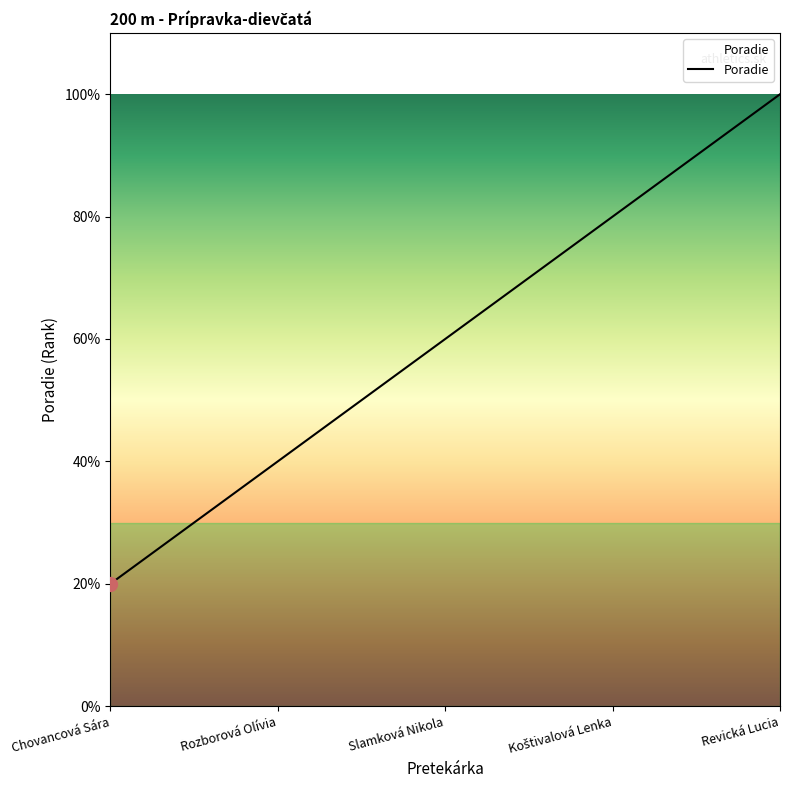

Does the chart have visible grid lines?

No